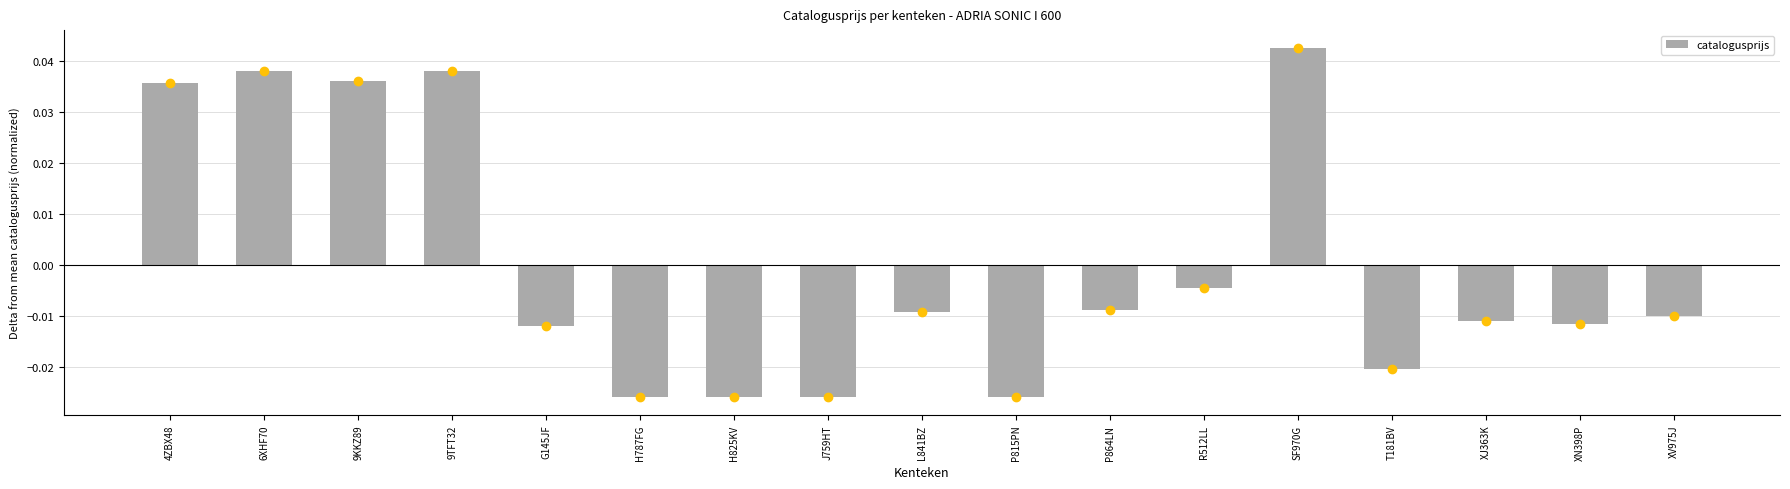

At which category does the chart reach its peak across all series?

SF970G